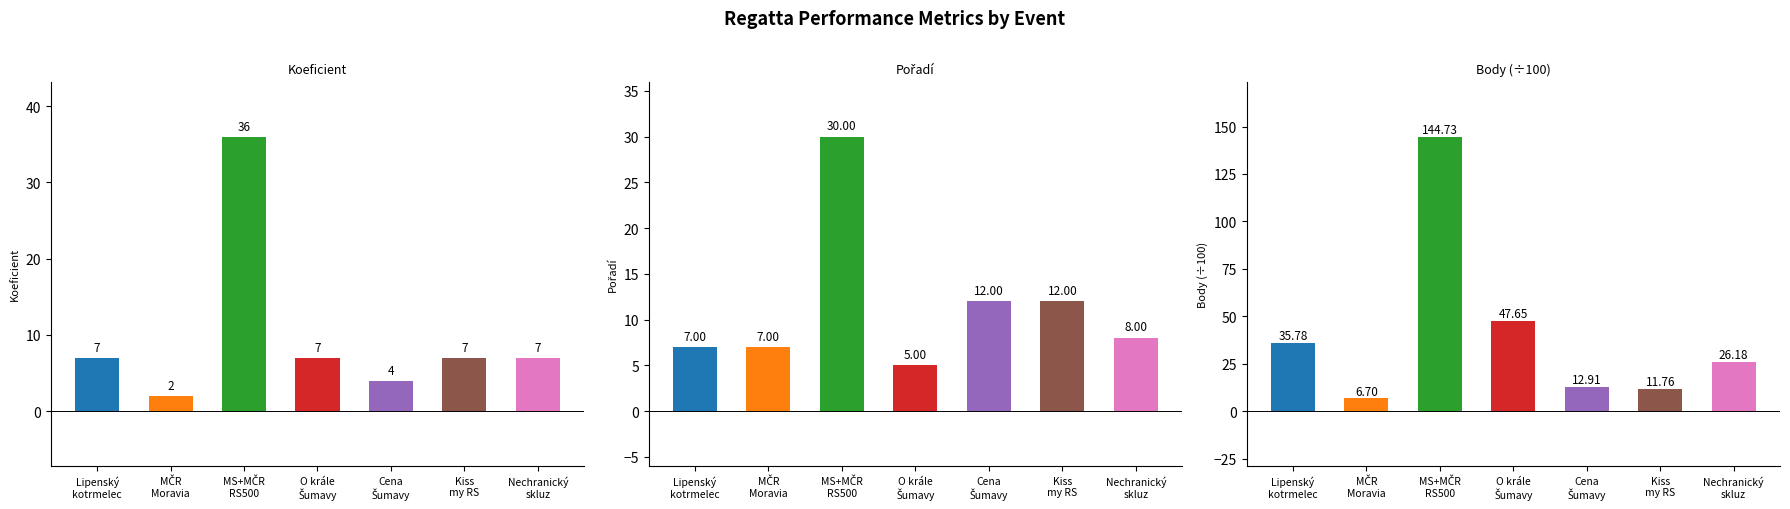

What is the difference between the Body (÷100) values at Cena Šumavy and MČR Moravia?

6.2